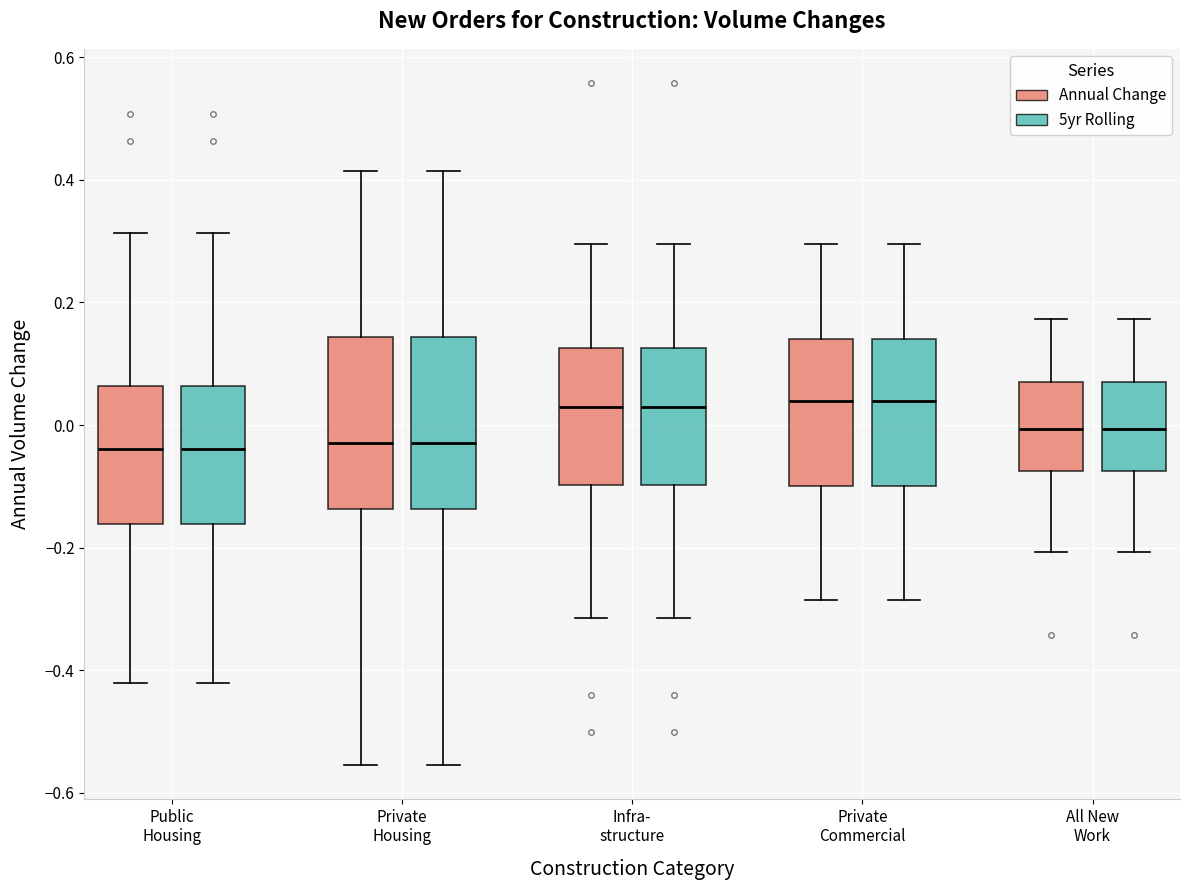

Reading left to right, transcribe this box plot: for each box, give where its median line is, the range the box spans, and where its two whiskers end, as read against the y-axis. The values are not printed on the chart, so give them approximately, as read against the axis.

Public Housing (Annual Change): median -0.04, box -0.16 to 0.06, whiskers -0.42 to 0.32
Public Housing (5yr Rolling): median -0.04, box -0.16 to 0.06, whiskers -0.42 to 0.32
Private Housing (Annual Change): median -0.02, box -0.14 to 0.14, whiskers -0.56 to 0.42
Private Housing (5yr Rolling): median -0.02, box -0.14 to 0.14, whiskers -0.56 to 0.42
Infra- structure (Annual Change): median 0.04, box -0.10 to 0.12, whiskers -0.32 to 0.30
Infra- structure (5yr Rolling): median 0.04, box -0.10 to 0.12, whiskers -0.32 to 0.30
Private Commercial (Annual Change): median 0.04, box -0.10 to 0.14, whiskers -0.28 to 0.30
Private Commercial (5yr Rolling): median 0.04, box -0.10 to 0.14, whiskers -0.28 to 0.30
All New Work (Annual Change): median 0.00, box -0.08 to 0.08, whiskers -0.20 to 0.18
All New Work (5yr Rolling): median 0.00, box -0.08 to 0.08, whiskers -0.20 to 0.18